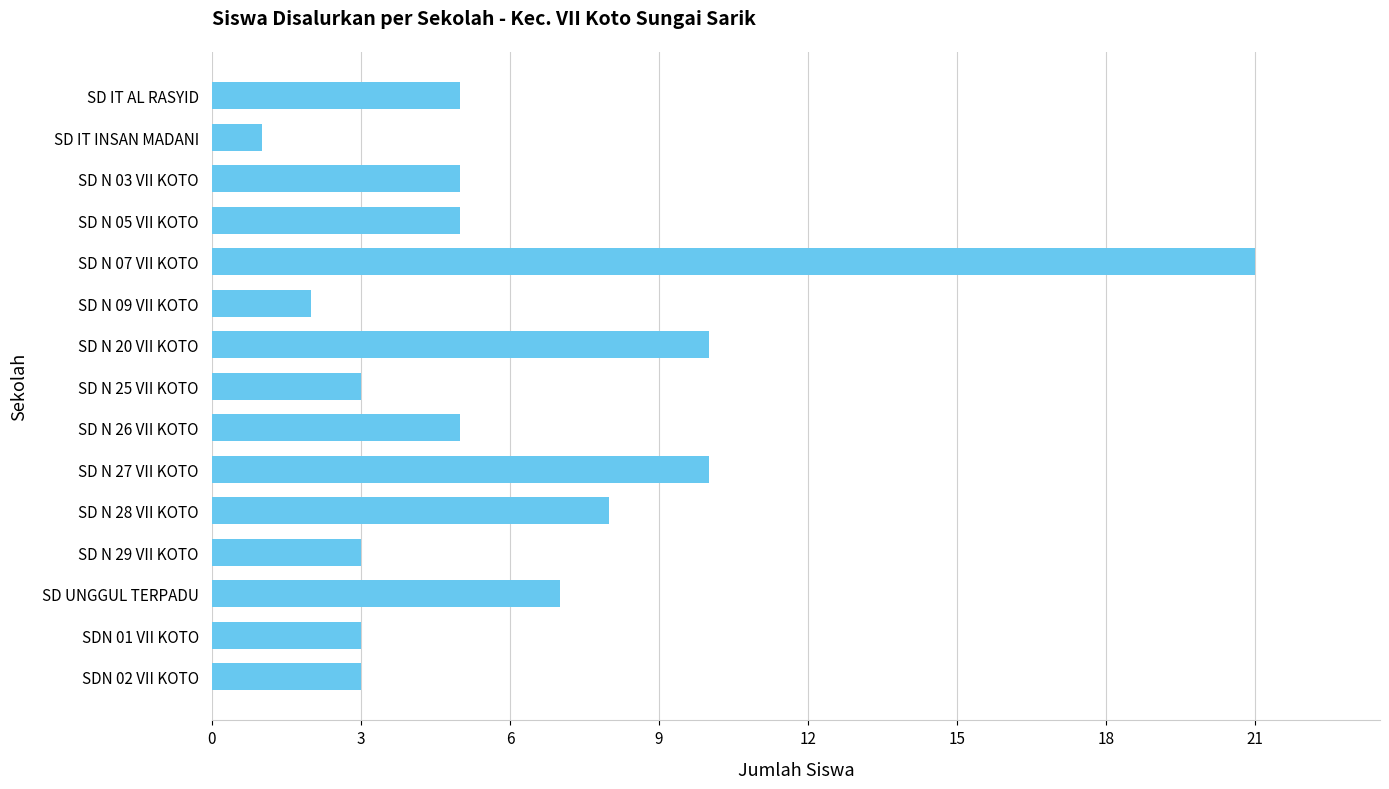

Which has a higher value, SDN 01 VII KOTO or SD N 09 VII KOTO?

SDN 01 VII KOTO